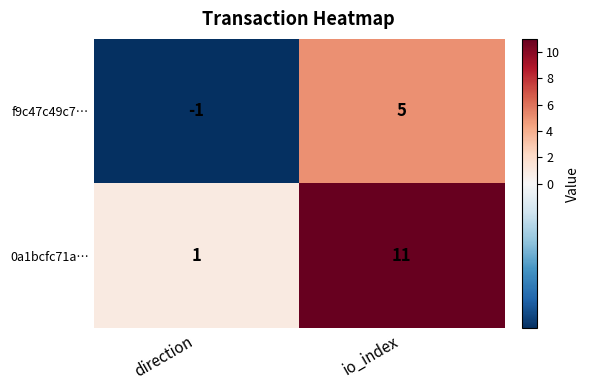

What is the sum of all 0a1bcfc71a… values?

12